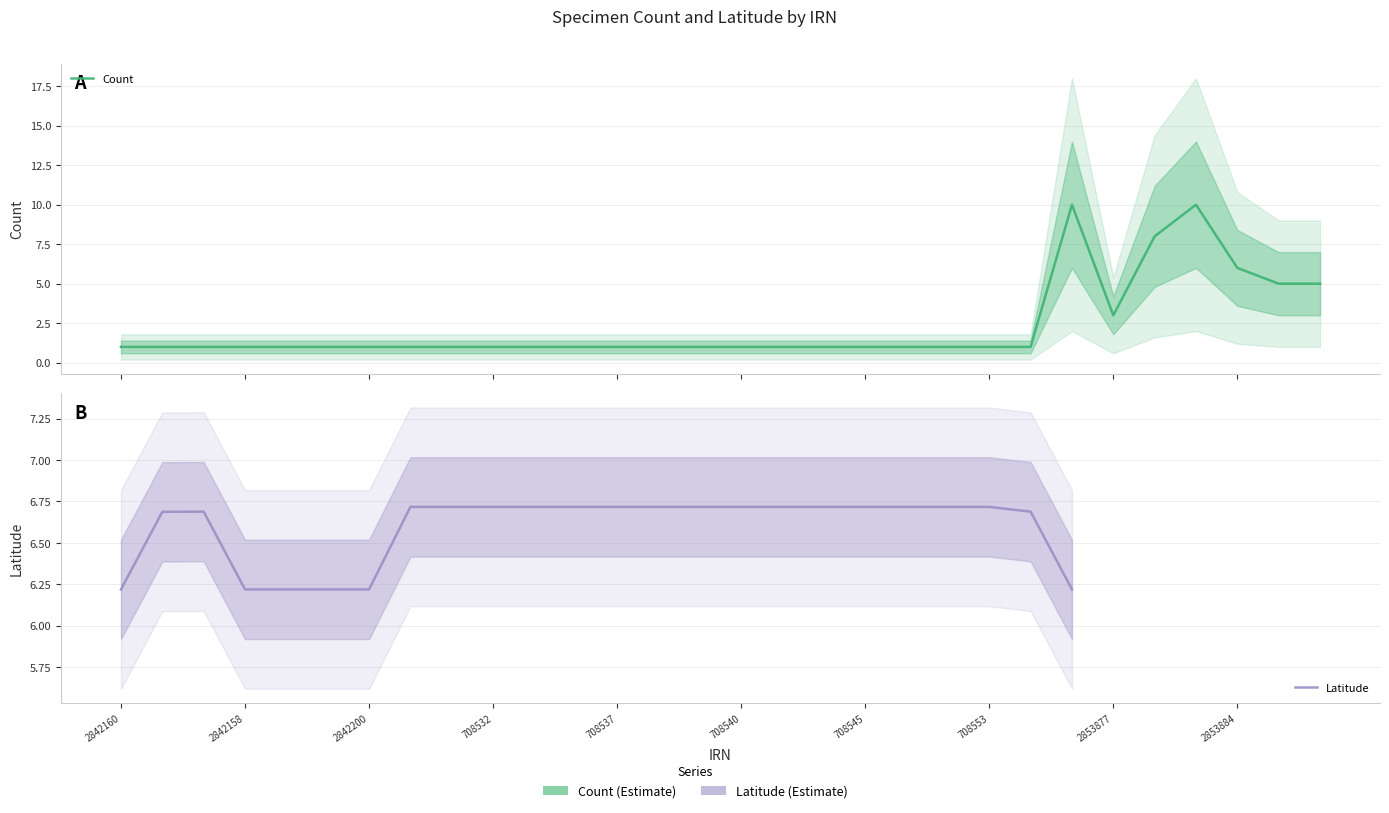

Which series ends up on top after the final intersection of Latitude and Count?

Count